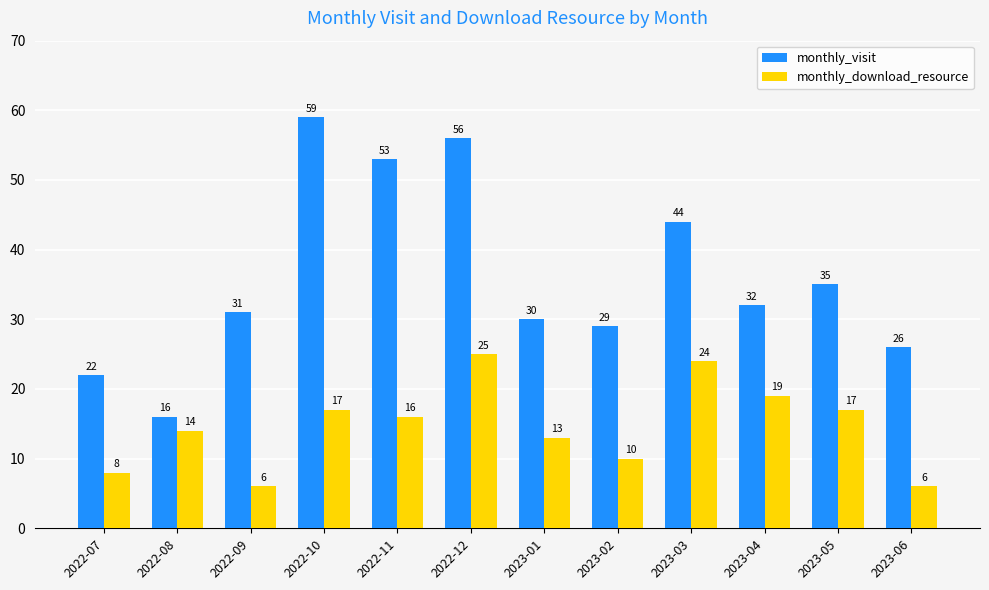

Count the number of categories in the chart.

12